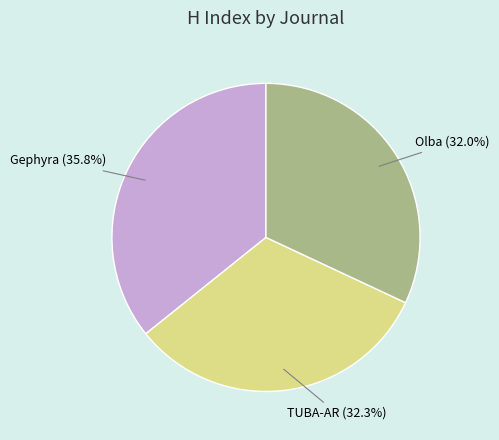

The TUBA-AR slice represents 32% of the pie. True or false?

True